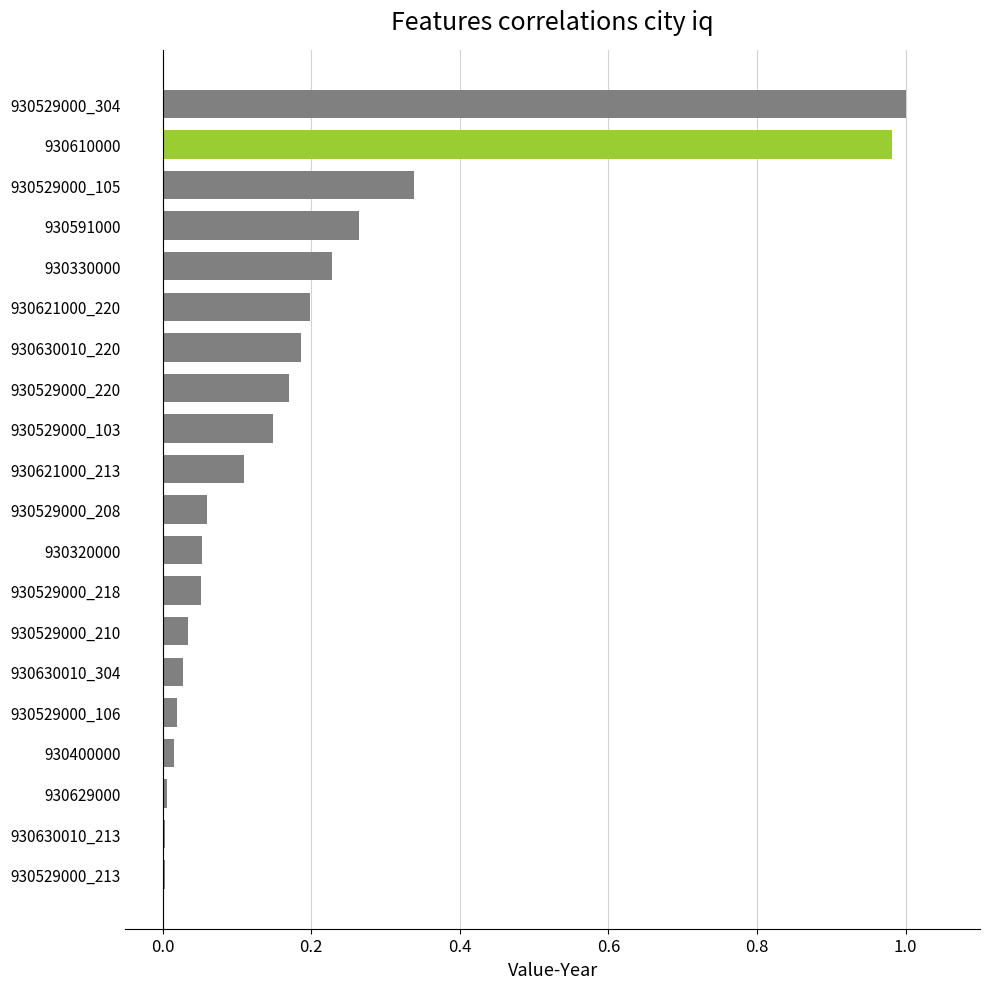

Does the chart contain stacked bars?

No